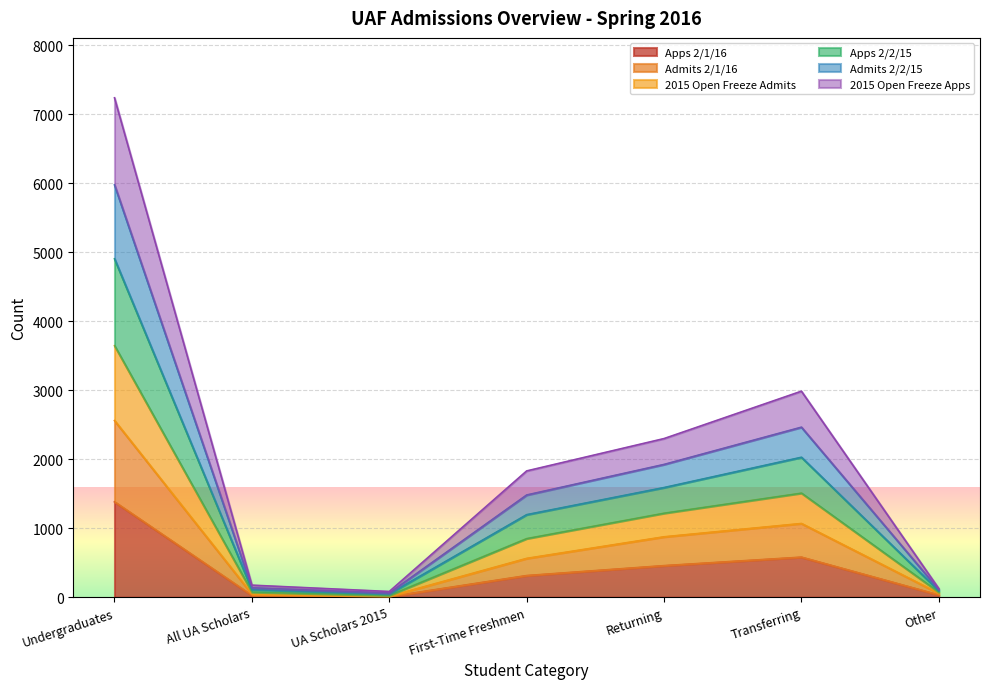

Which category has the highest value in the Apps 2/1/16 series?

Undergraduates